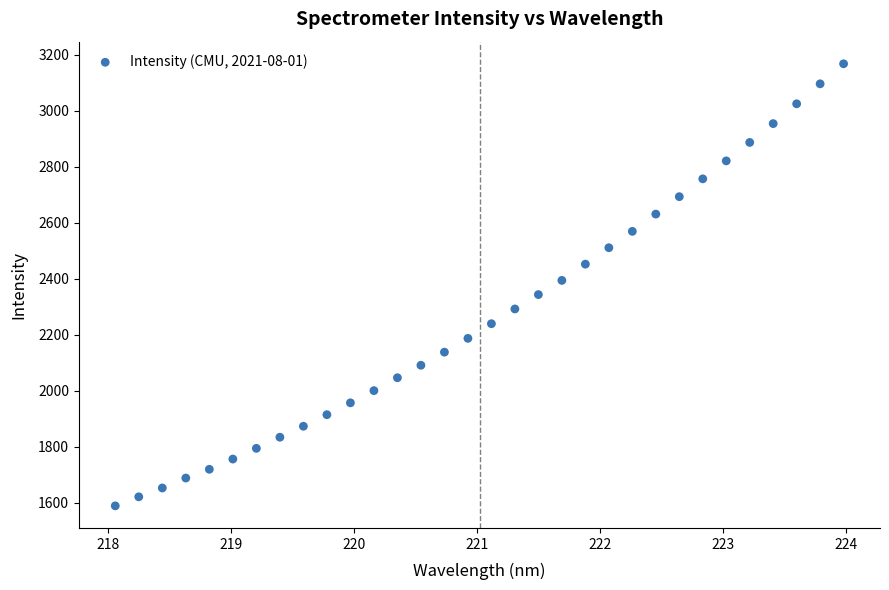

What is the range of X values (max minus min)?

5.9